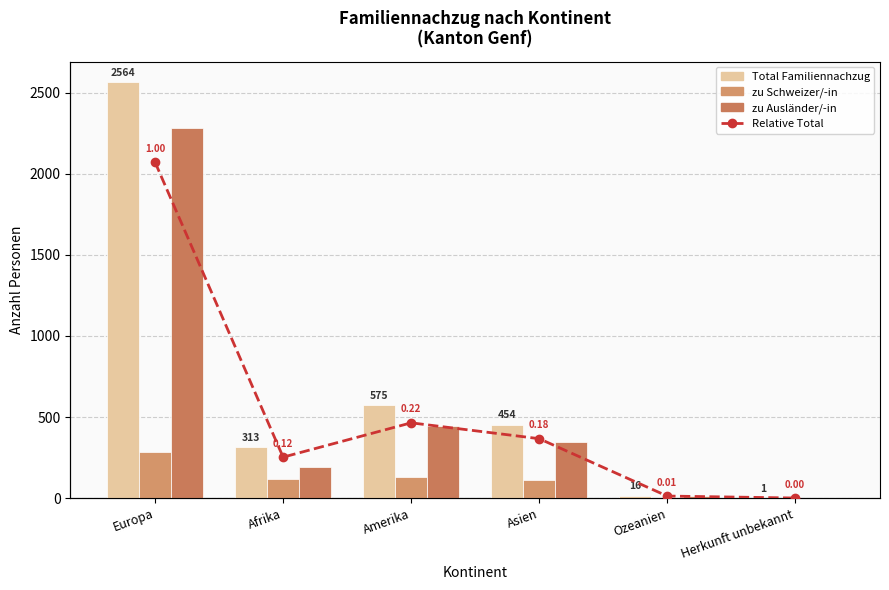

True or false: Relative Total has a value of 0.0 at Ozeanien.

True